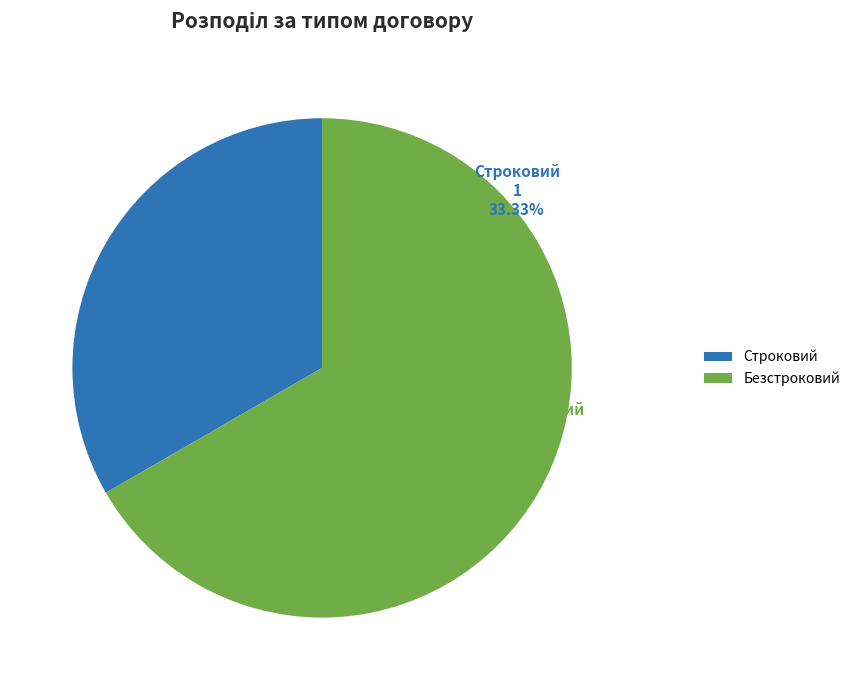

Count the number of slices in the pie.

2